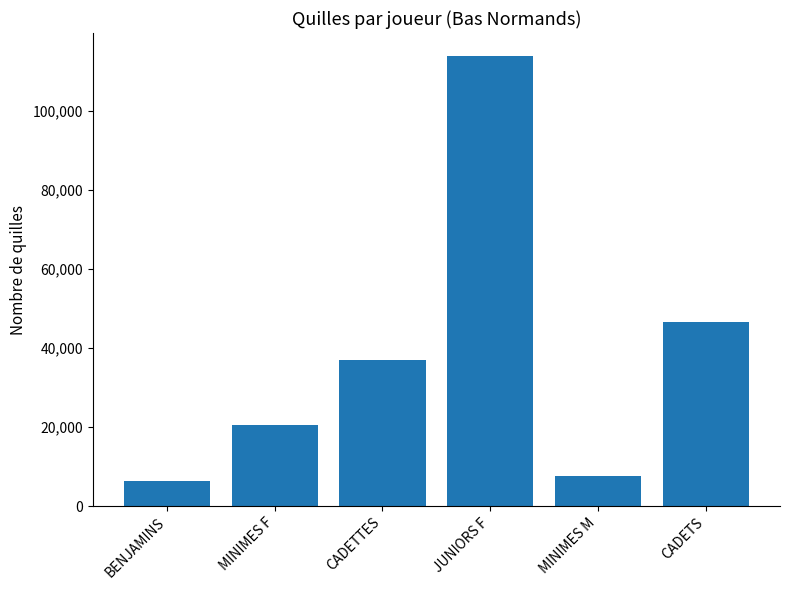

How many categories are shown in the chart?

6